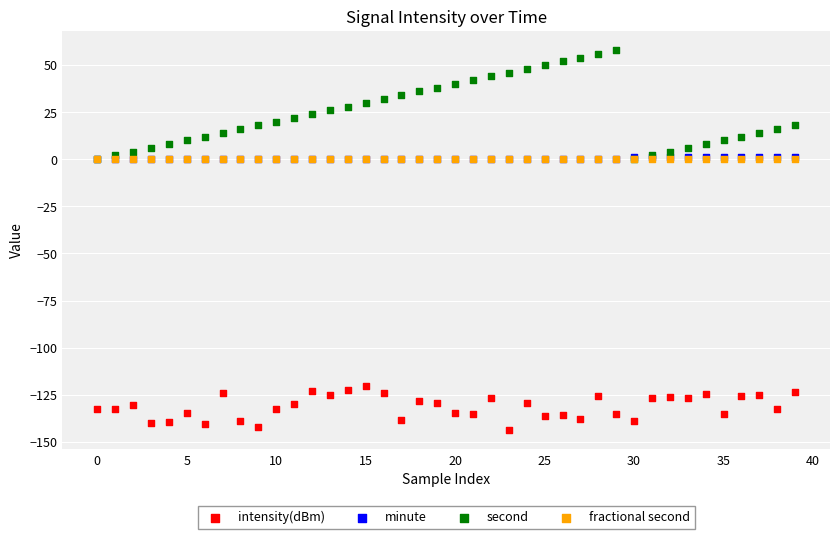

Which series reaches the maximum Y coordinate?

second